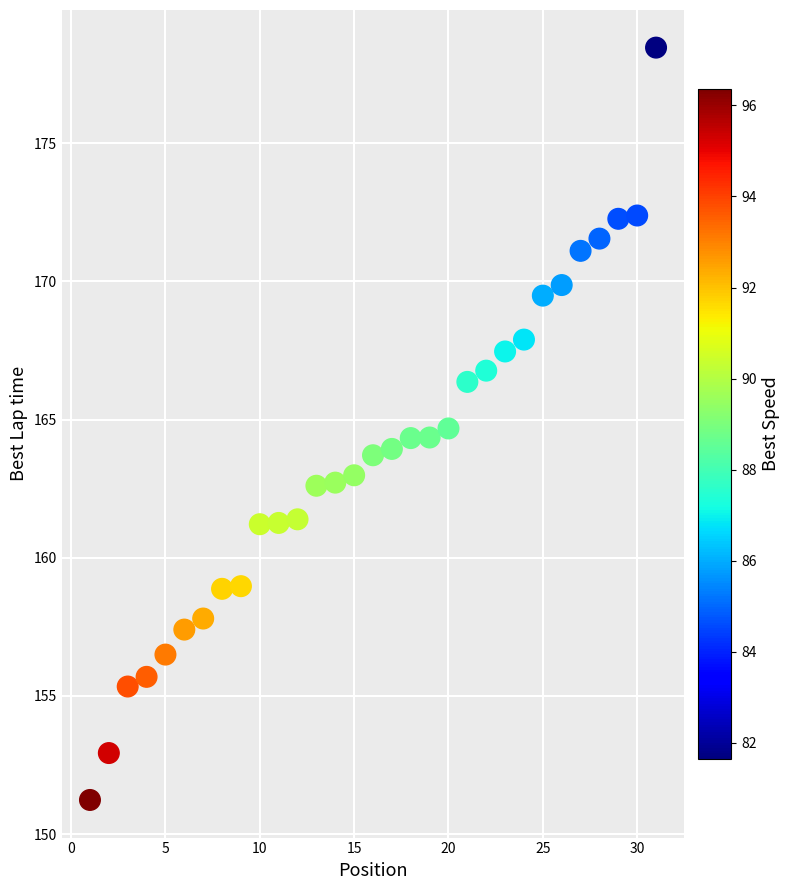

What is the range of X values (max minus min)?

30.0